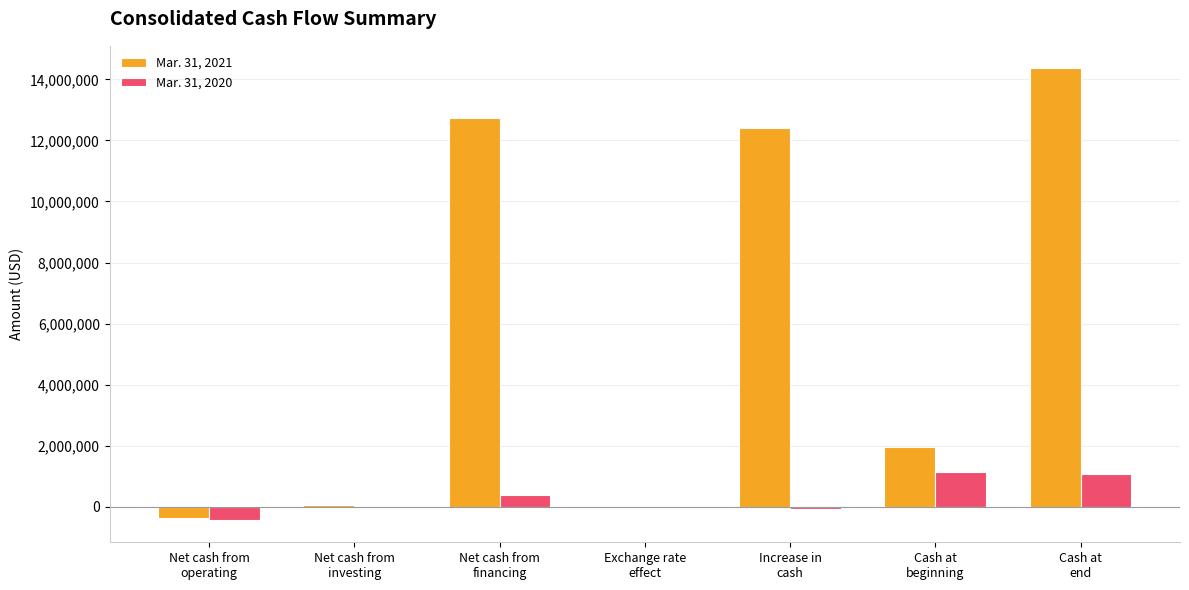

What is the maximum value for Mar. 31, 2021?

14359297